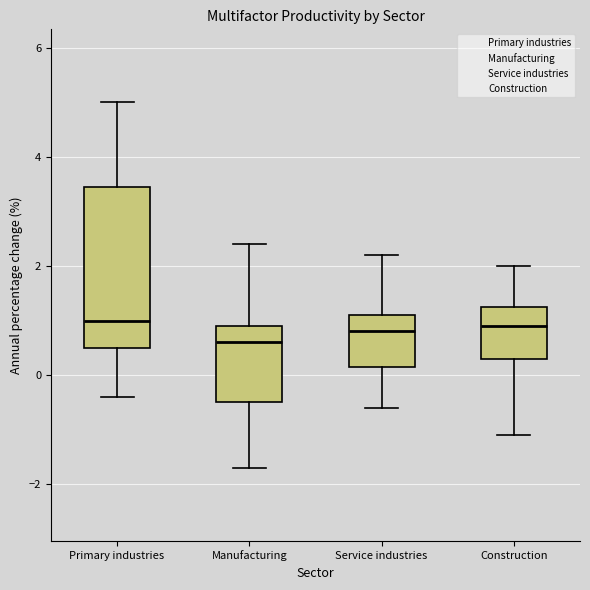

Reading left to right, transcribe this box plot: for each box, give where its median line is, the range the box spans, and where its two whiskers end, as read against the y-axis. The values are not printed on the chart, so give them approximately, as read against the axis.

Primary industries: median 1.0, box 0.6 to 3.4, whiskers -0.4 to 5.0
Manufacturing: median 0.6, box -0.4 to 1.0, whiskers -1.6 to 2.4
Service industries: median 0.8, box 0.2 to 1.2, whiskers -0.6 to 2.2
Construction: median 1.0, box 0.4 to 1.2, whiskers -1.0 to 2.0